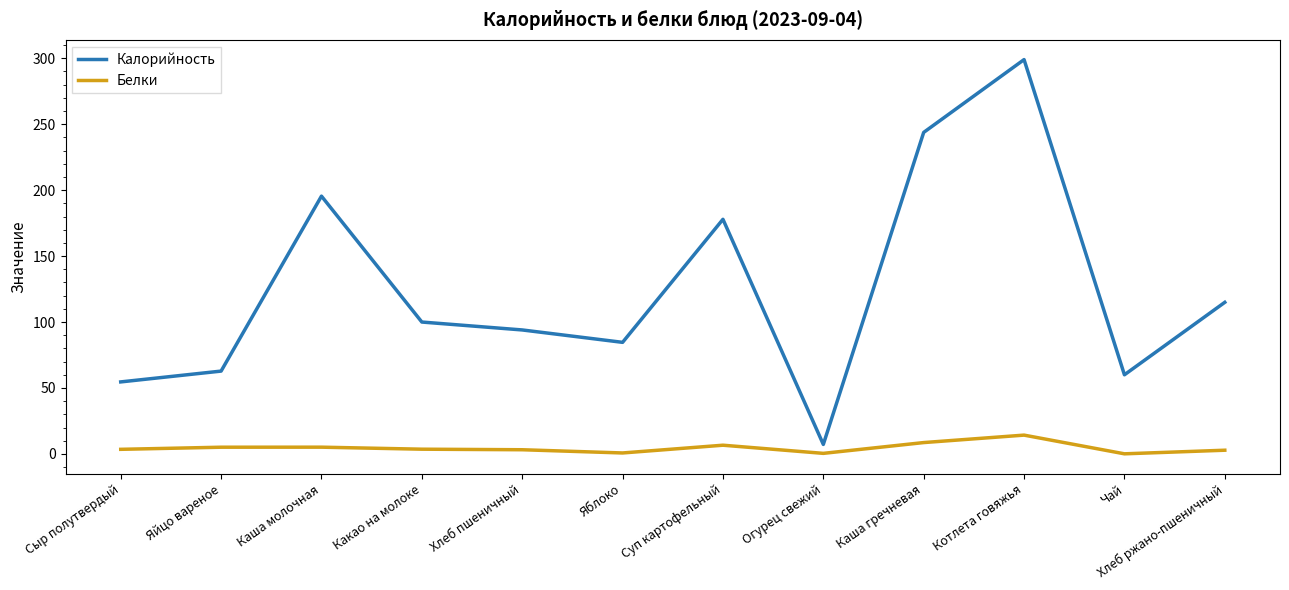

What is the difference between the maximum and minimum values in the Калорийность series?

291.8